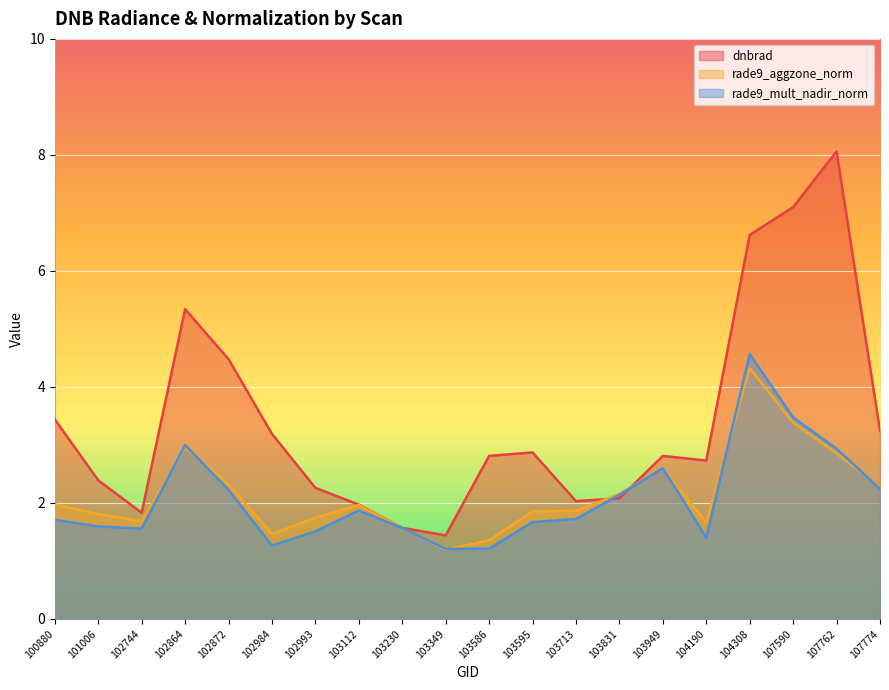

Between which two adjacent categories do dnbrad and rade9_aggzone_norm first intersect?

103713 and 103831